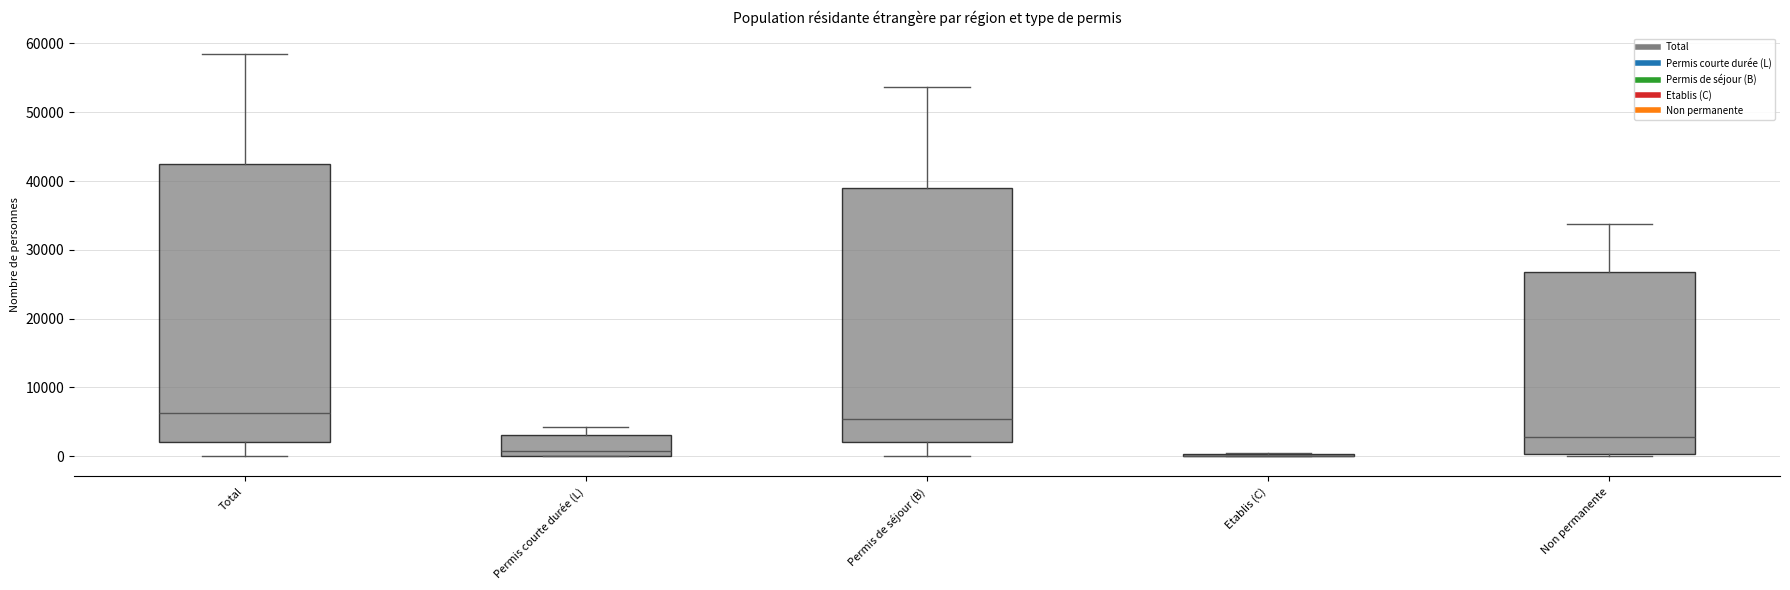

Where is the upper edge of the box for Total on the y-axis? The values are not printed on the chart, so give them approximately, as read against the axis.

43000